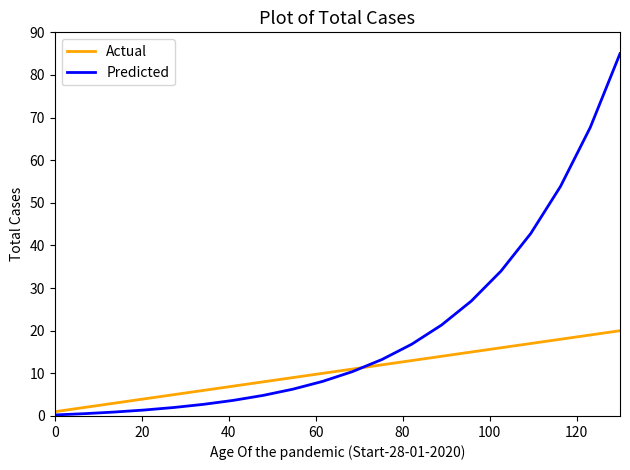

What is the lowest value of the Actual series?

1.0